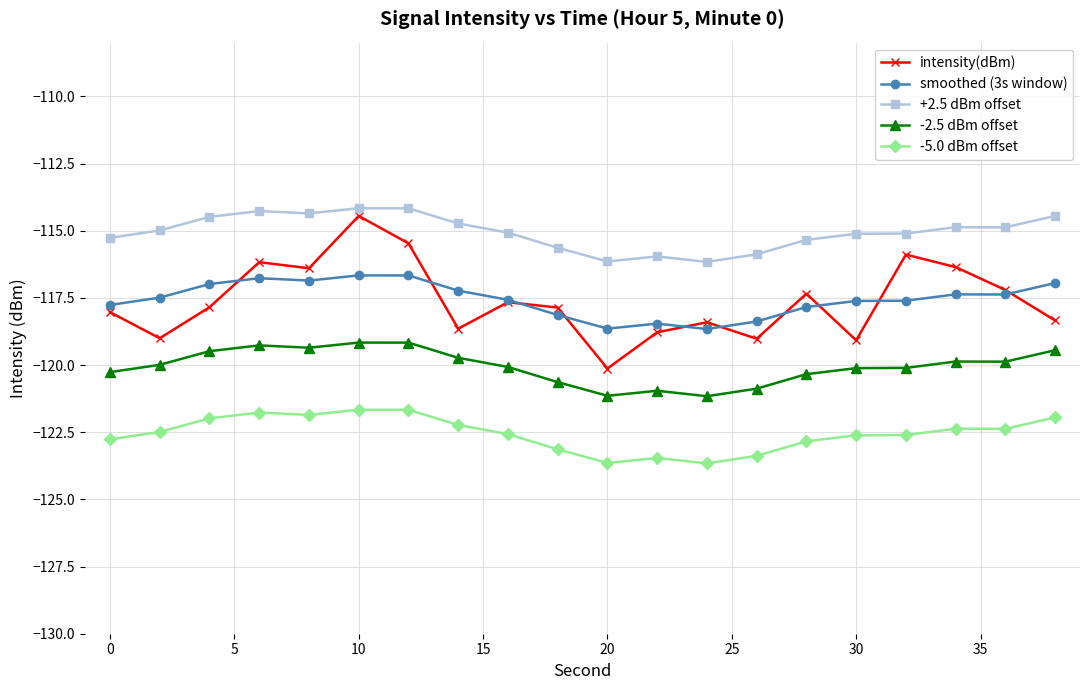

Which series has the largest total across all categories?

+2.5 dBm offset